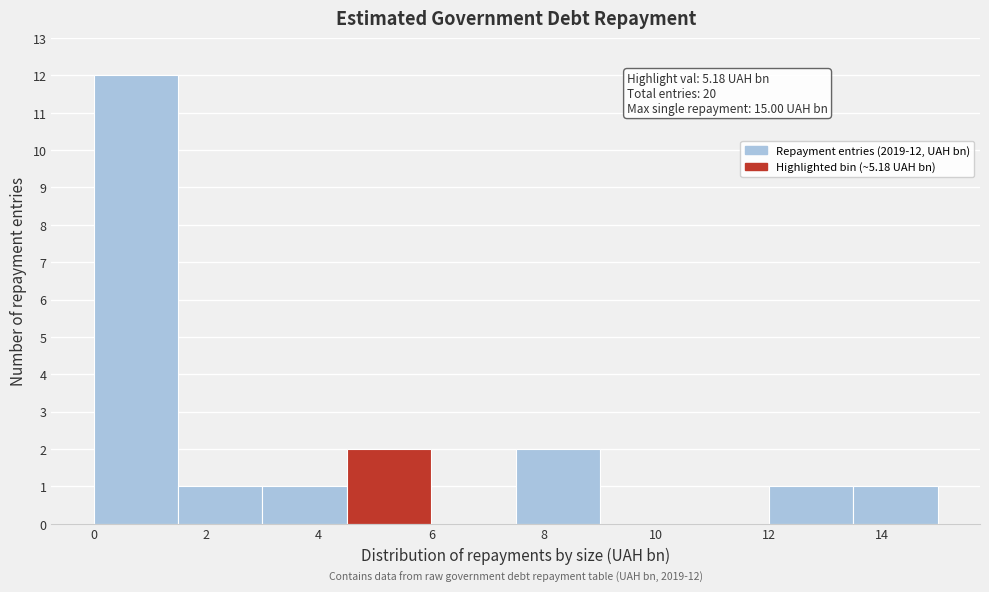

Over which range of the x-axis is the bar tallest?

0.0 to 1.6